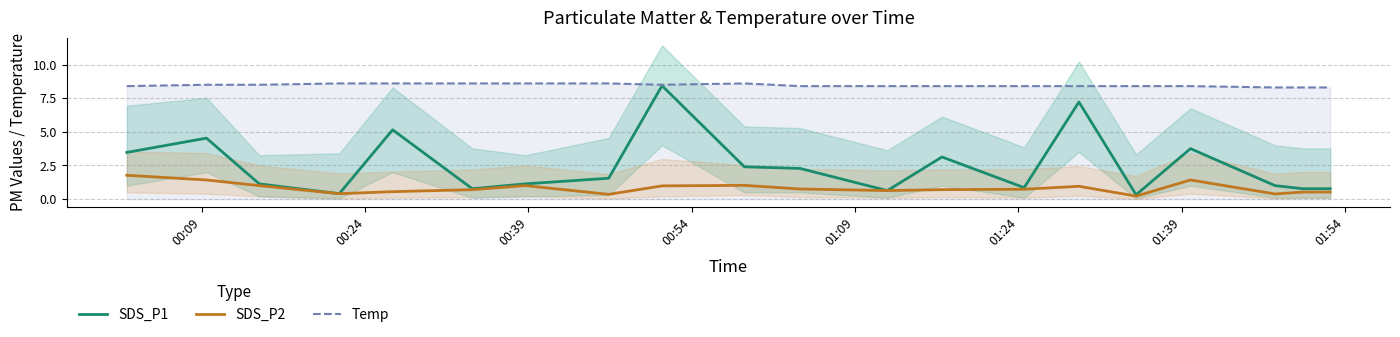

True or false: SDS_P2 and SDS_P1 cross at least once.

False